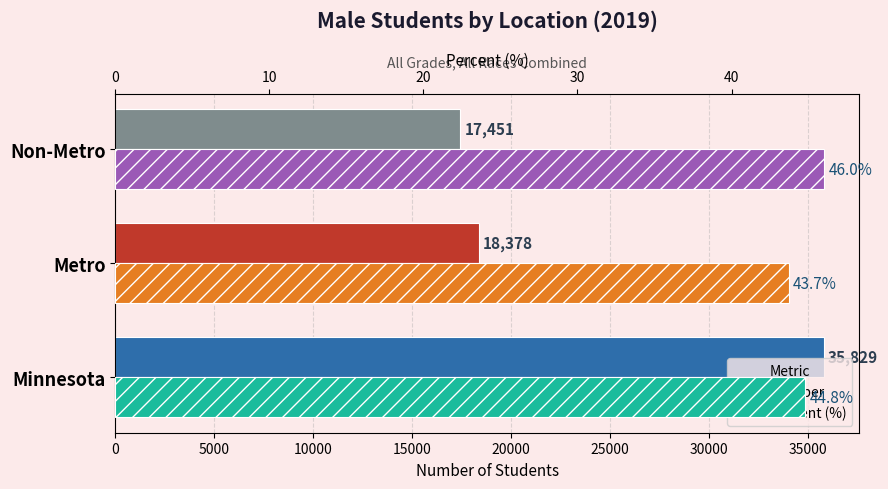

What is the difference between the maximum and minimum values in the Number series?

18378.0